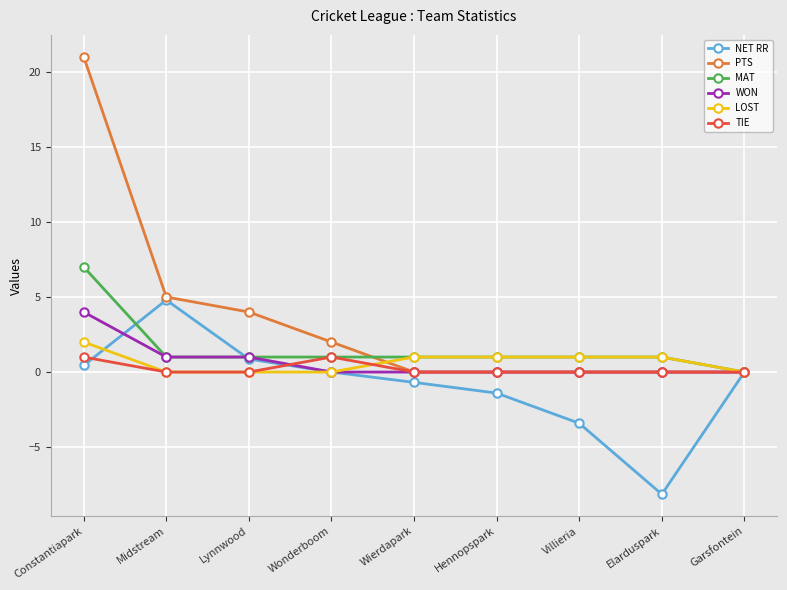

What is the difference between the second highest and minimum values in the TIE series?

1.0